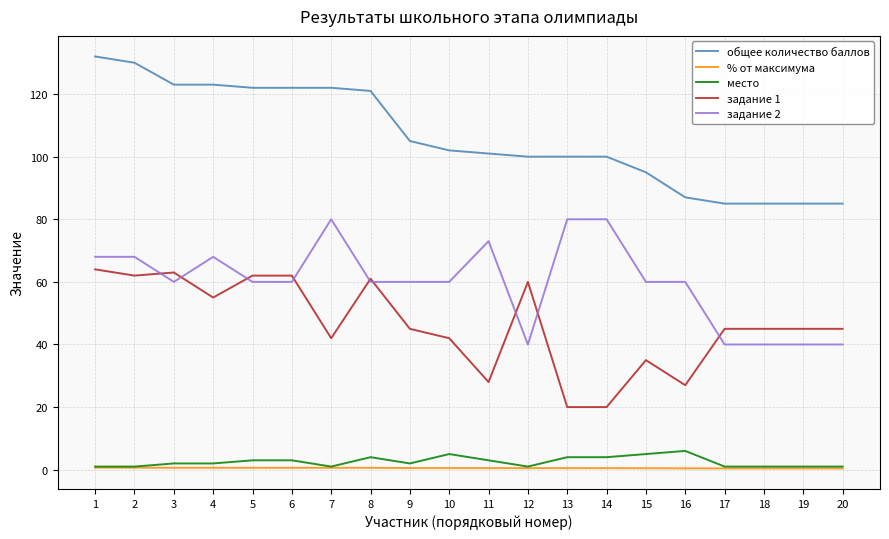

True or false: % от максимума and общее количество баллов intersect in this chart.

False